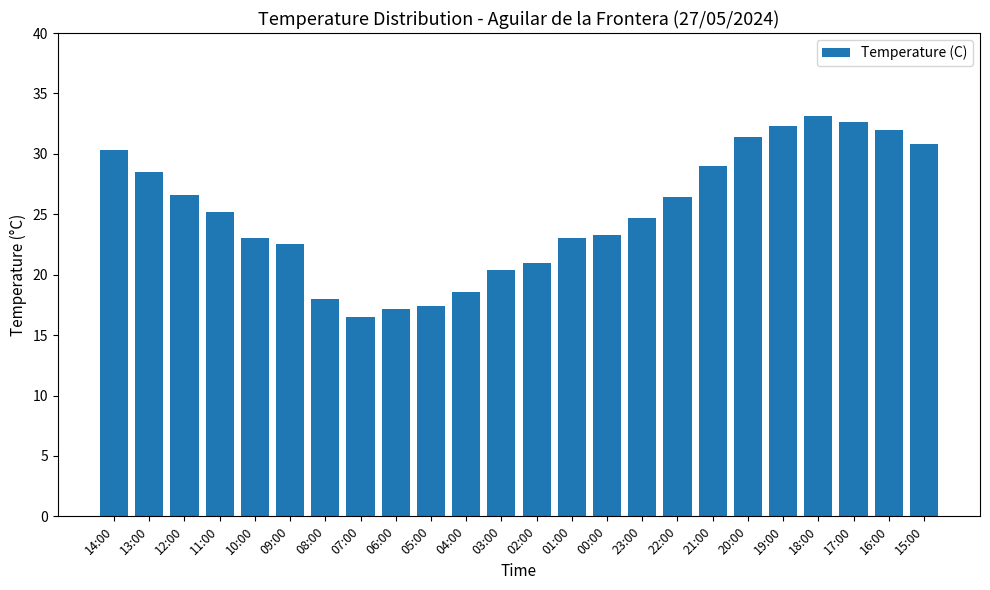

Reading left to right, extract all data points from this chart.

14:00=30.3	13:00=28.5	12:00=26.6	11:00=25.2	10:00=23.0	09:00=22.5	08:00=18.0	07:00=16.5	06:00=17.2	05:00=17.4	04:00=18.6	03:00=20.4	02:00=21.0	01:00=23.0	00:00=23.3	23:00=24.7	22:00=26.4	21:00=29.0	20:00=31.4	19:00=32.3	18:00=33.1	17:00=32.6	16:00=32.0	15:00=30.8